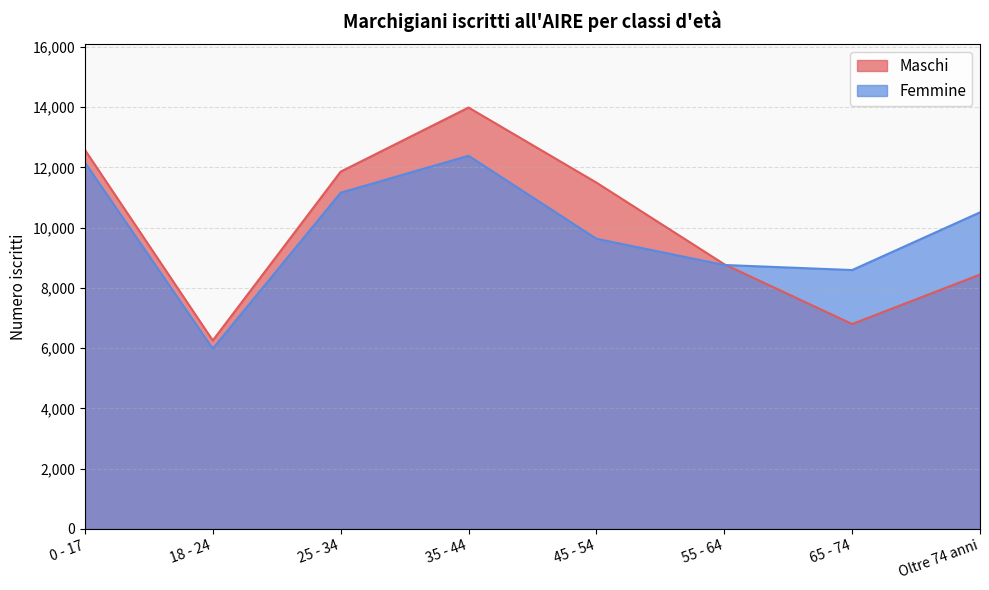

Rank the series by their maximum value, from lowest to highest.

Femmine, Maschi